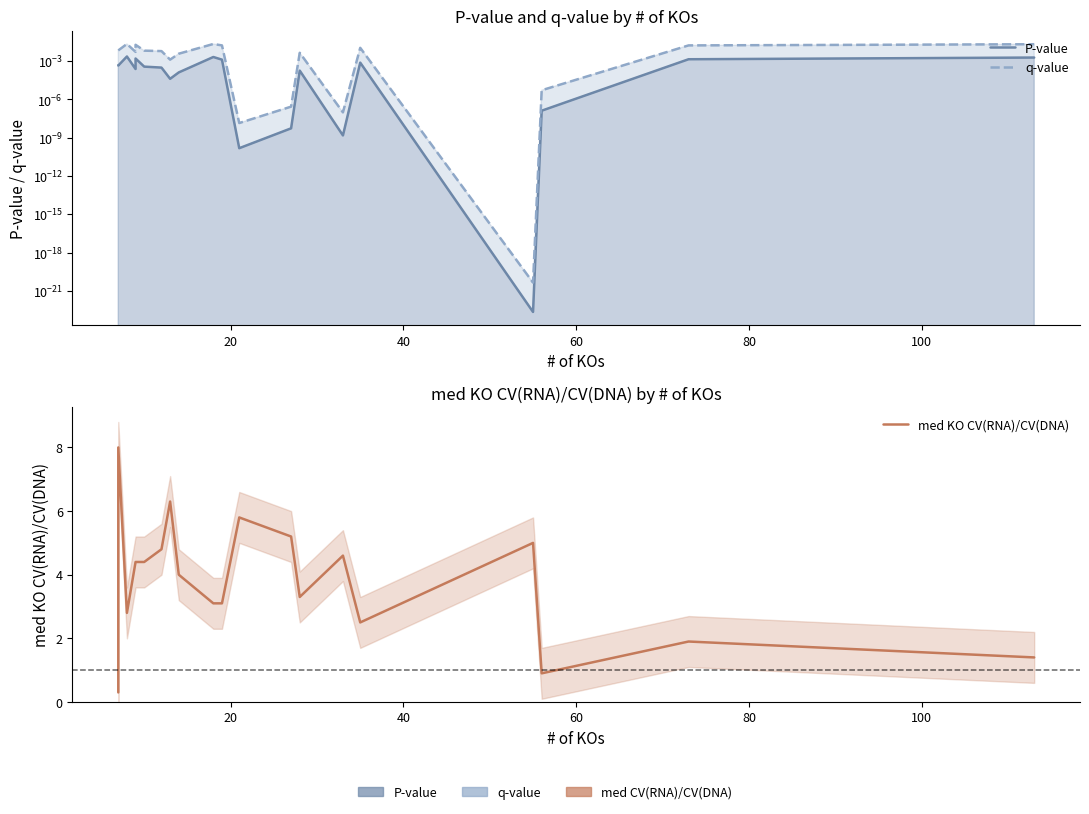

True or false: q-value and P-value intersect in this chart.

False